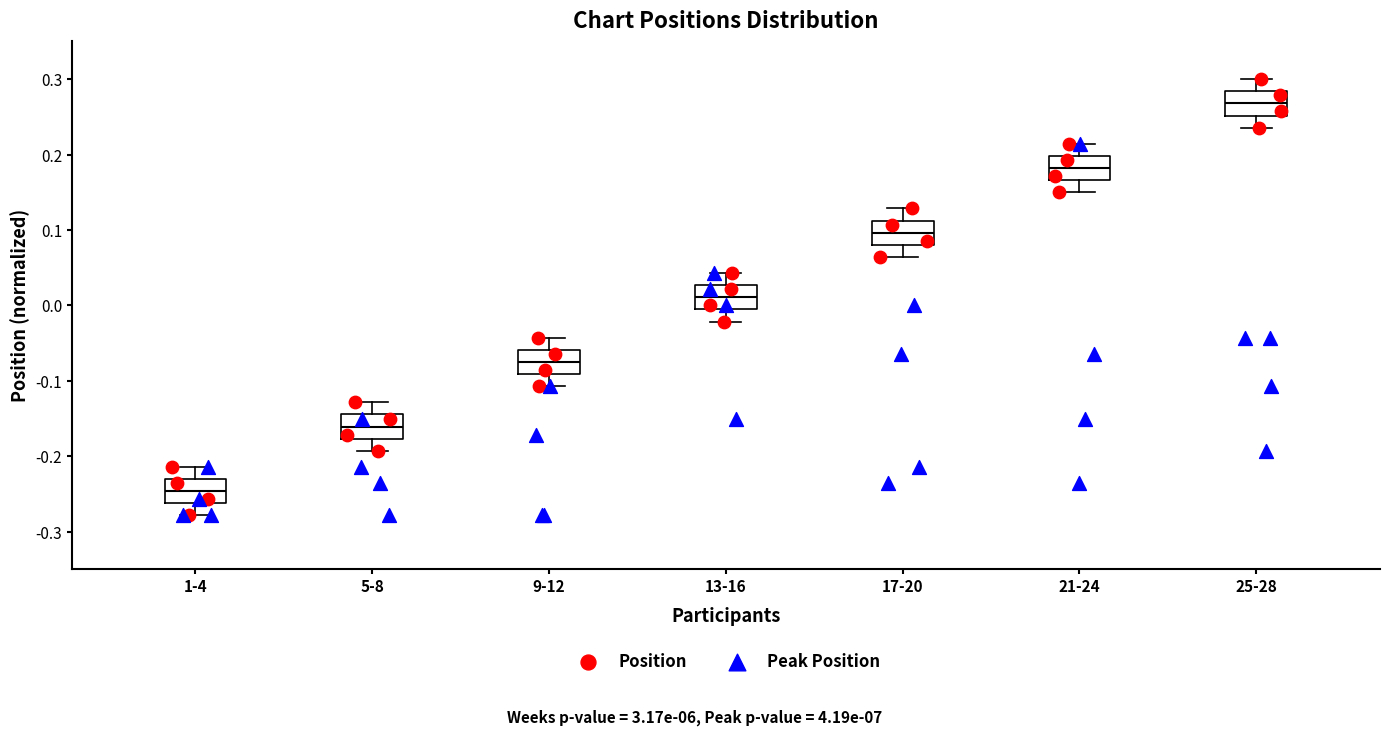

Where does the upper whisker of the box for 21-24 end on the y-axis? The values are not printed on the chart, so give them approximately, as read against the axis.

0.21